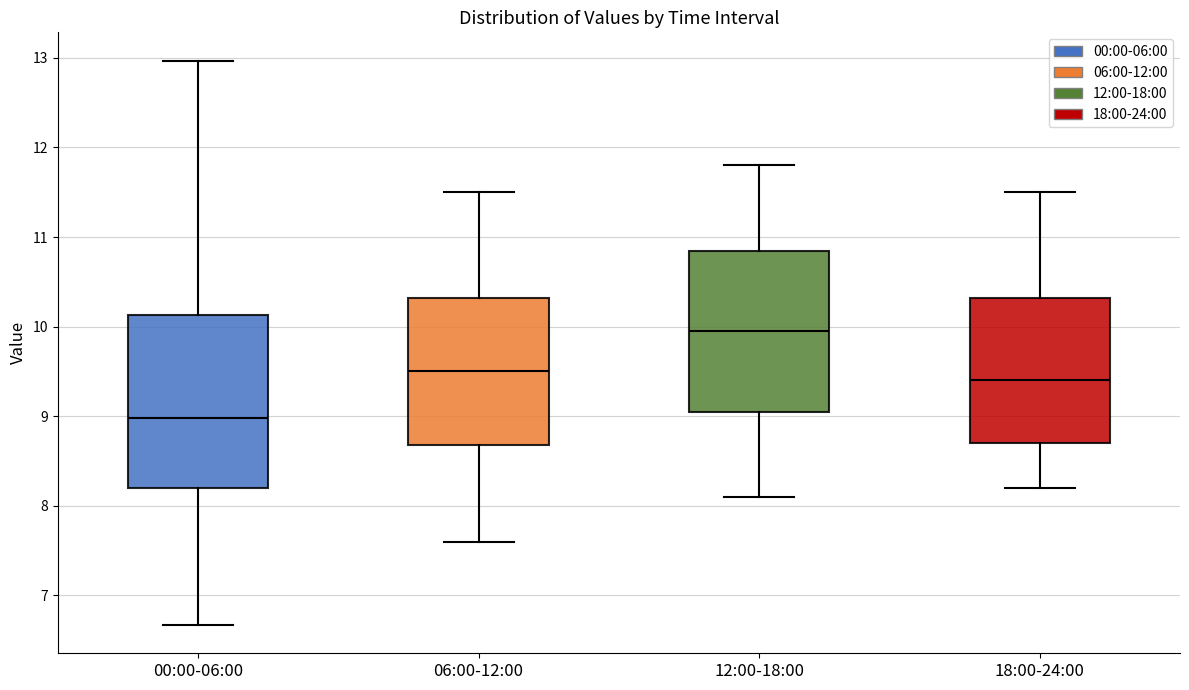

Where is the upper edge of the box for 06:00-12:00 on the y-axis? The values are not printed on the chart, so give them approximately, as read against the axis.

10.3